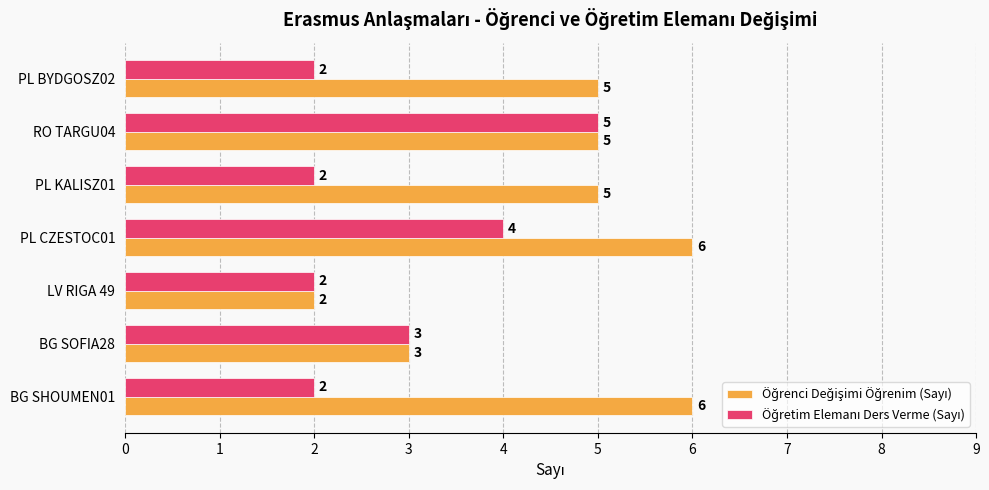

What is the total value across all series at PL KALISZ01?

7